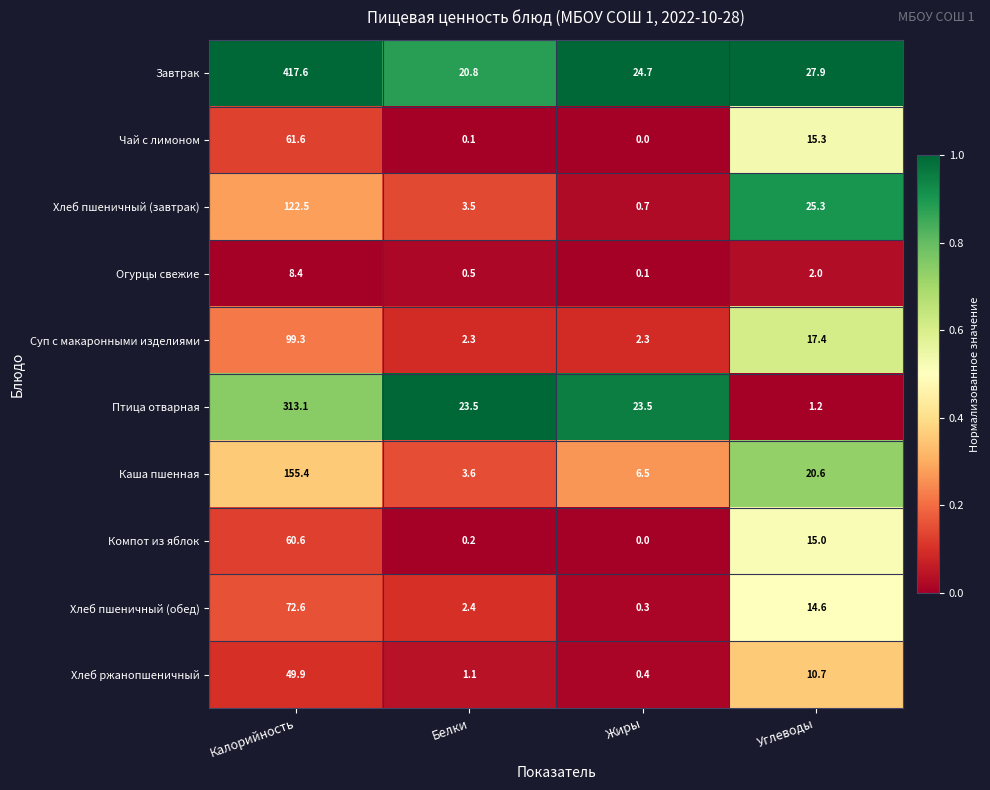

Is it true that Суп с макаронными изделиями equals 3.4 at Белки?

False